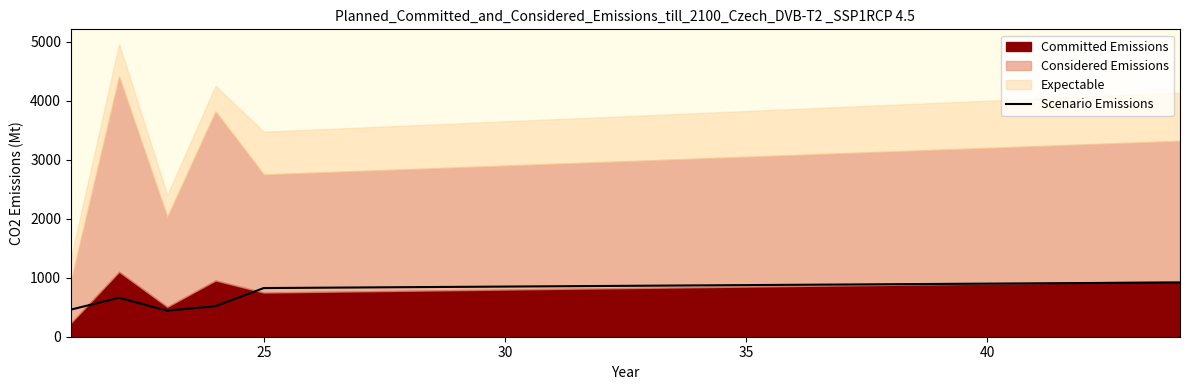

What is the difference between the maximum and second lowest values?

460.8